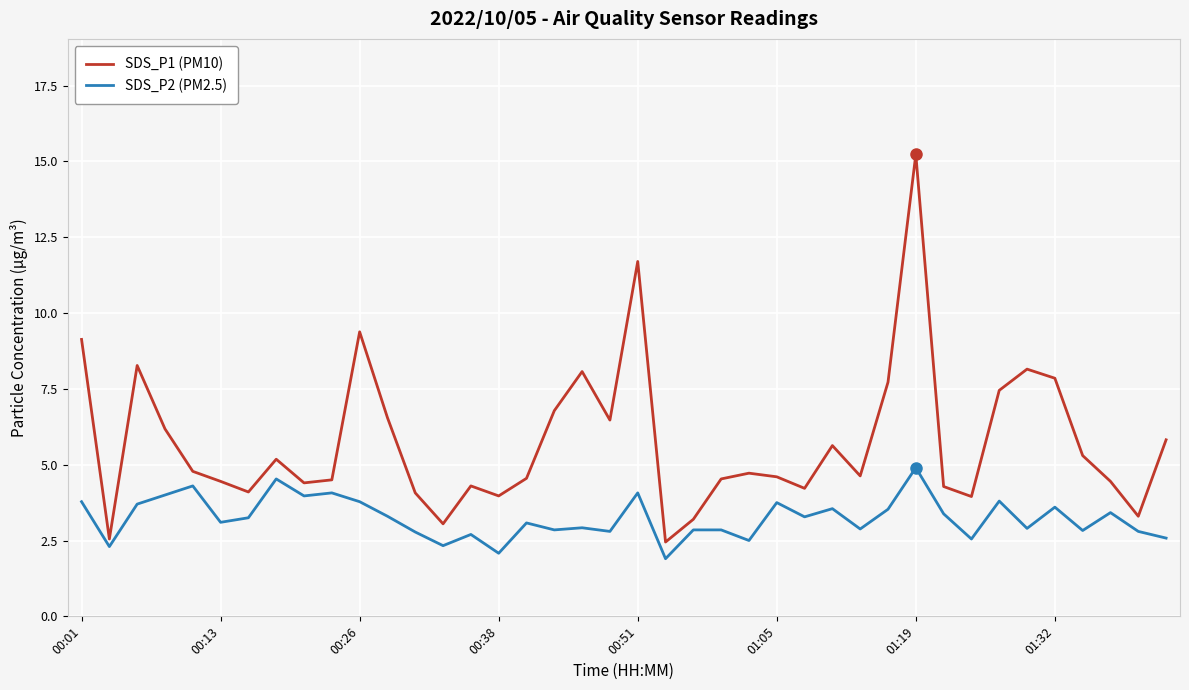

What is the sum of all SDS_P2 (PM2.5) values?

129.5